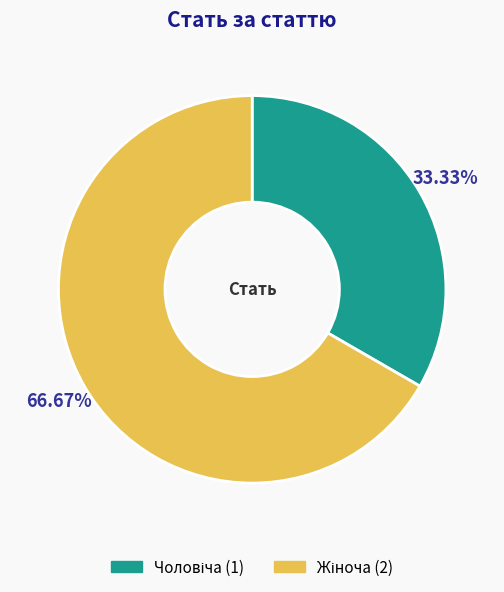

Does any single category account for the majority?

Yes